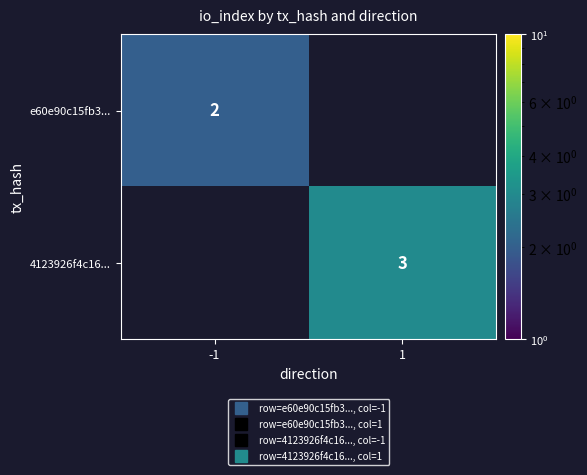

List the series in order of their peak value, lowest first.

e60e90c15fb3..., 4123926f4c16...